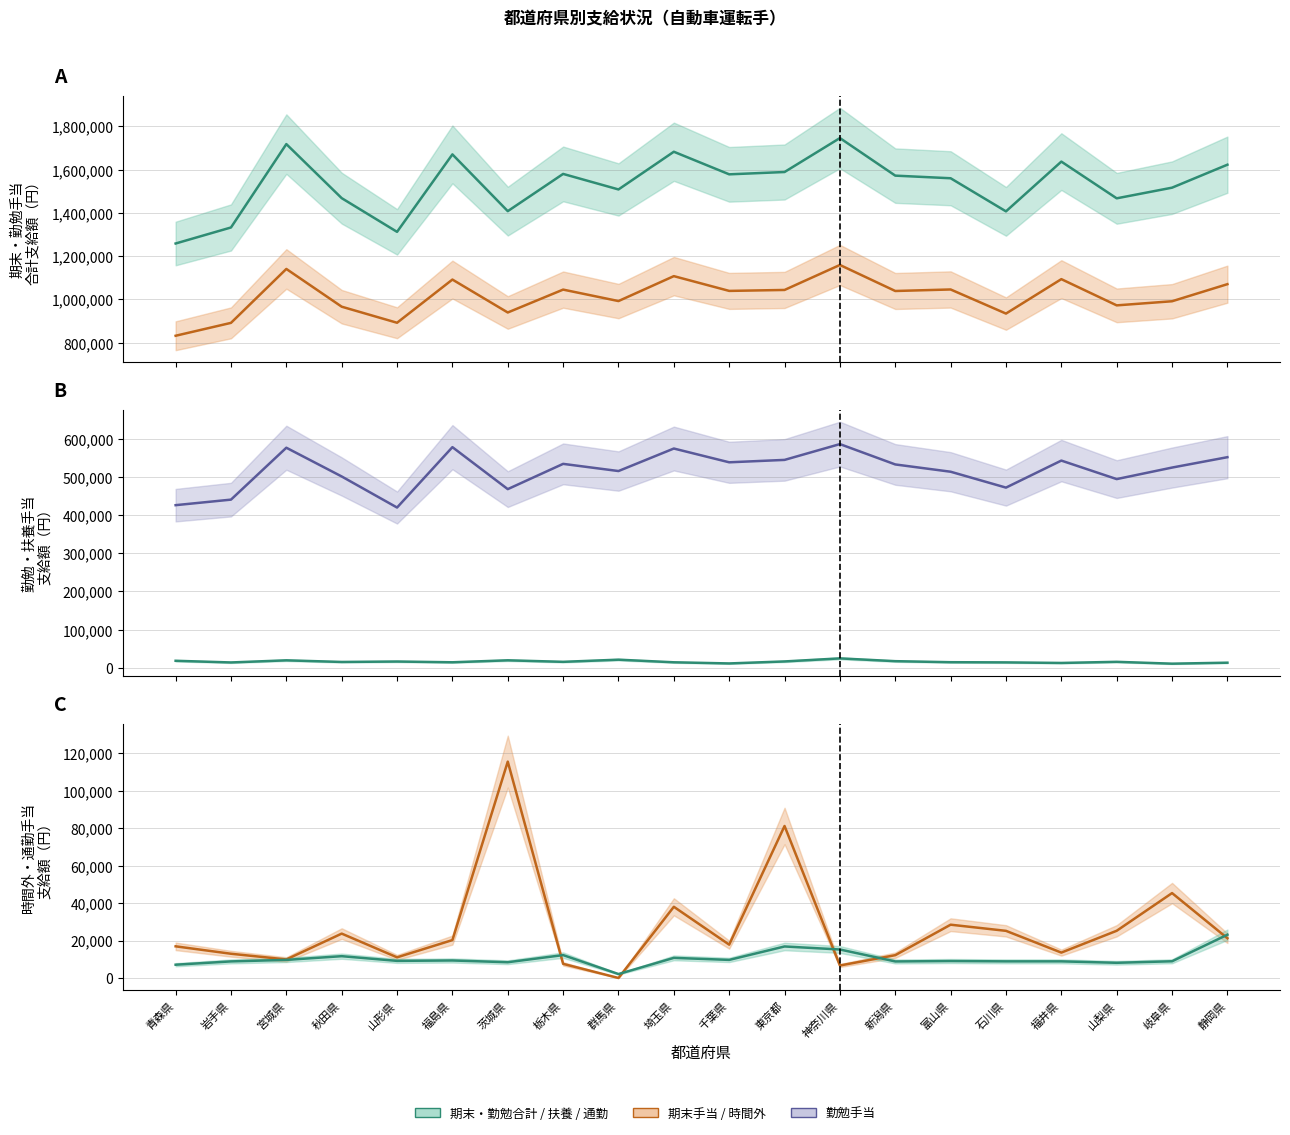

At which category does 勤勉手当_line reach its first local peak?

宮城県